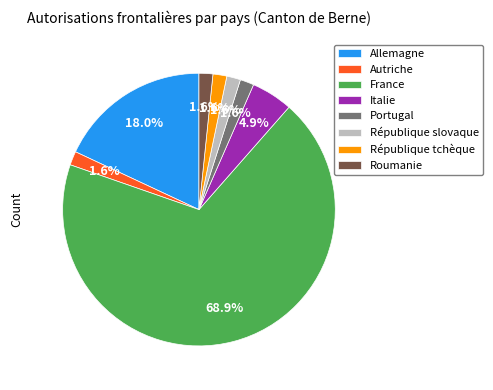

What is the largest slice in the pie chart?

France